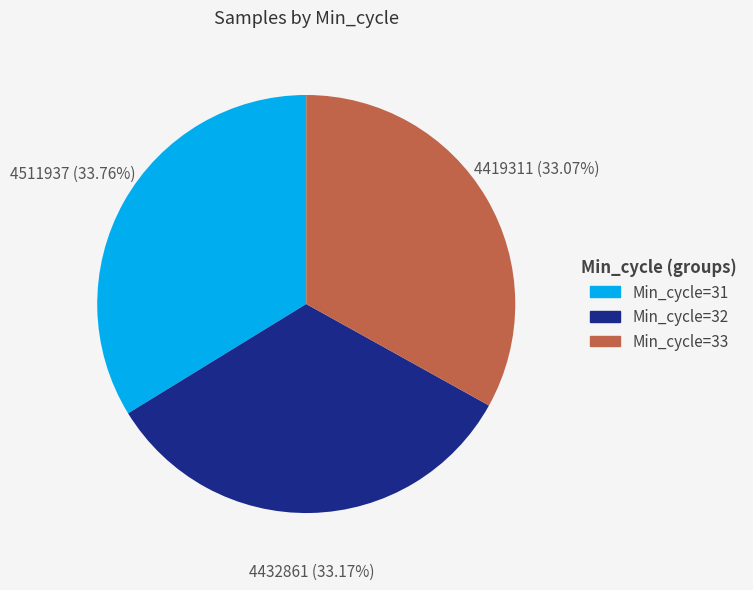

Does Min_cycle=31 represent more than half of the total?

No